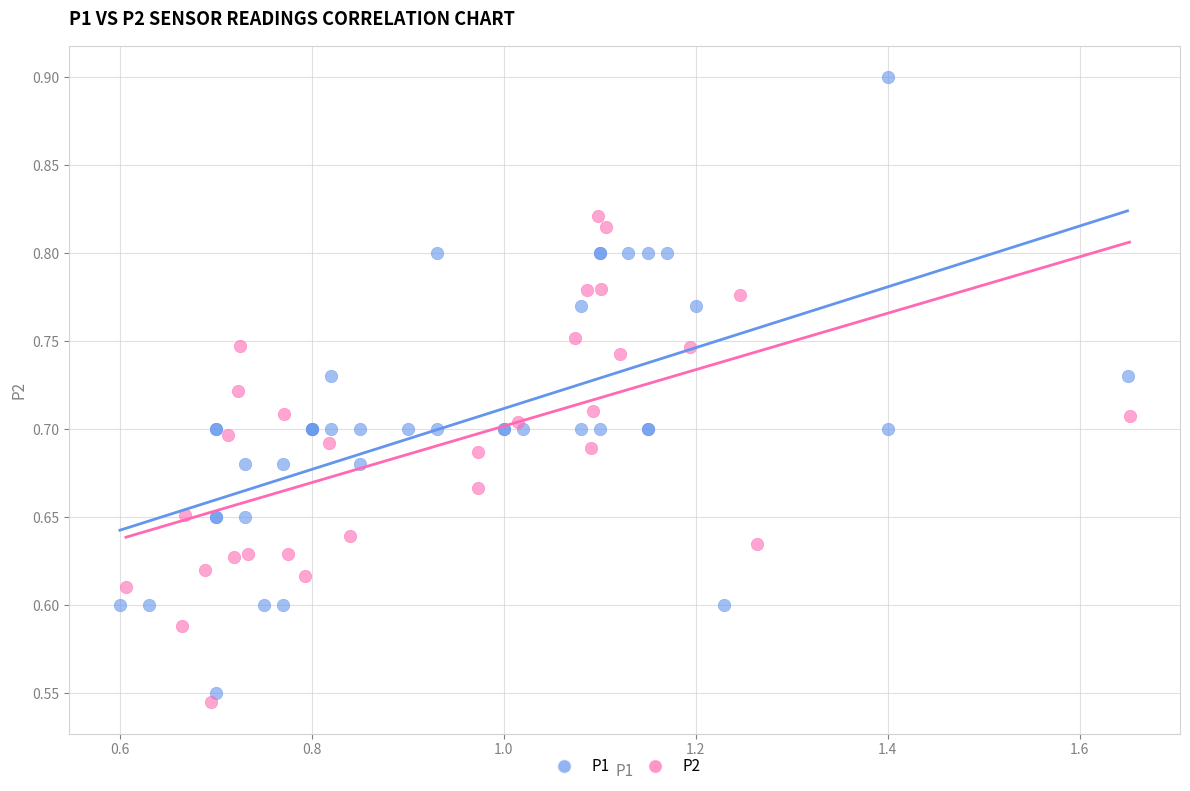

Which series contains the highest Y value?

P1